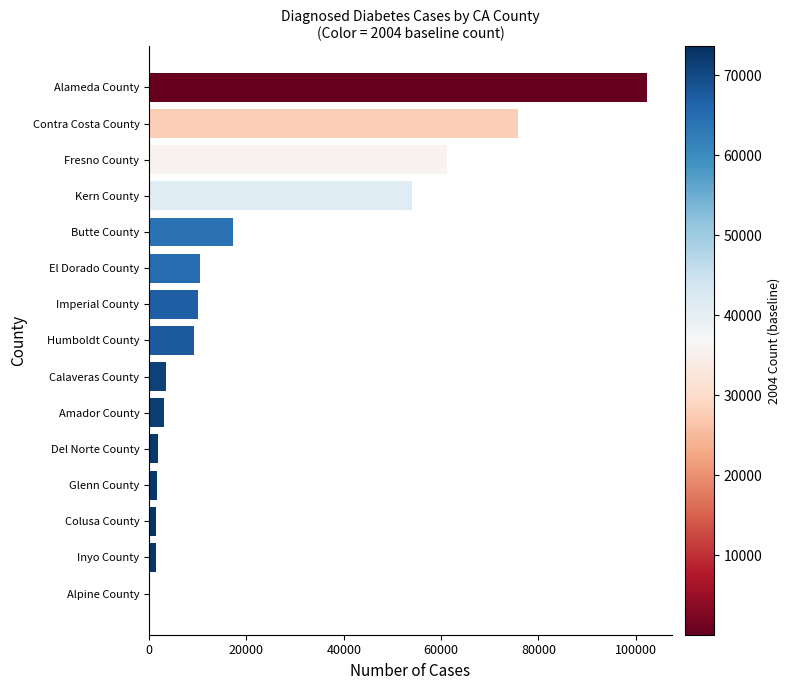

Between Glenn County and Alameda County, which is larger?

Alameda County